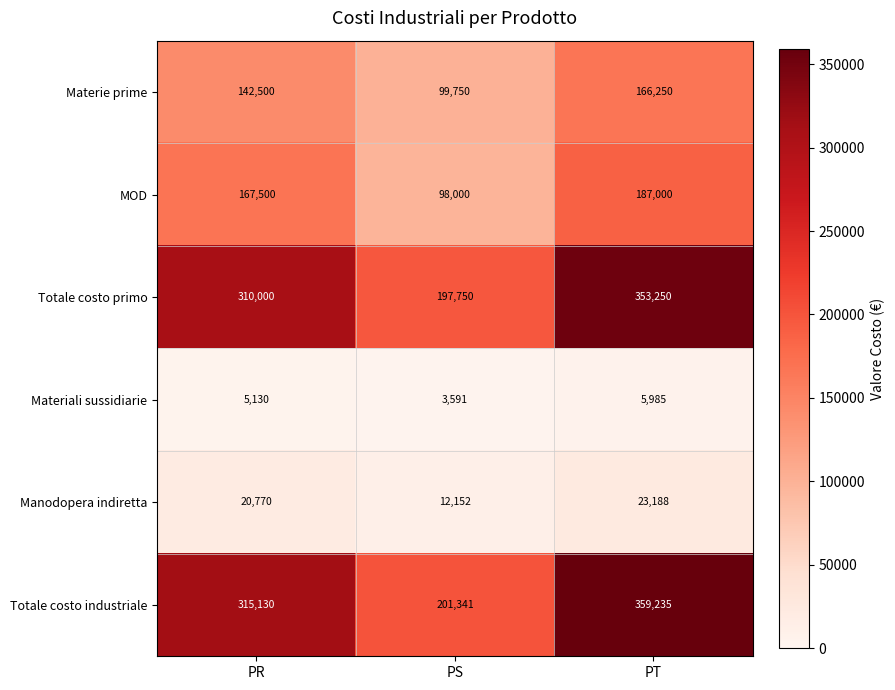

Reading left to right, list all the values displayed in this chart.

Materie prime: 142500	99750	166250
MOD: 167500	98000	187000
Totale costo primo: 310000	197750	353250
Materiali sussidiarie: 5130	3591	5985
Manodopera indiretta: 20770	12152	23188
Totale costo industriale: 315130	201341	359235